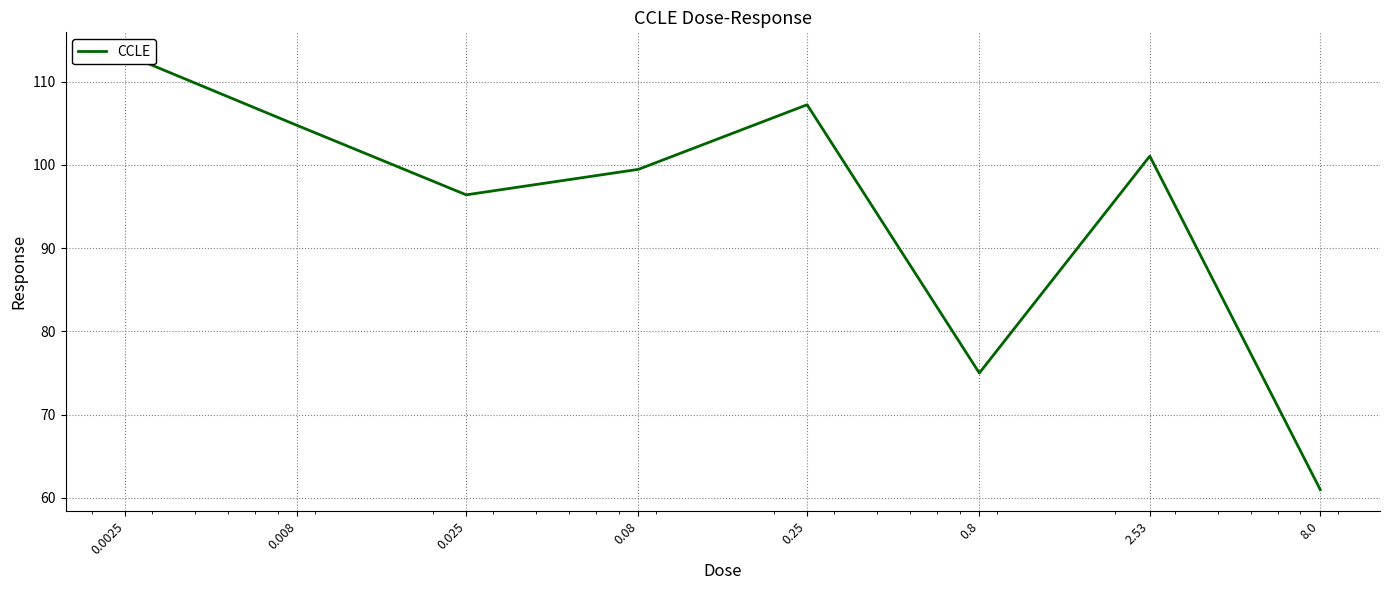

What is the value of the 8th point from the left?

61.0